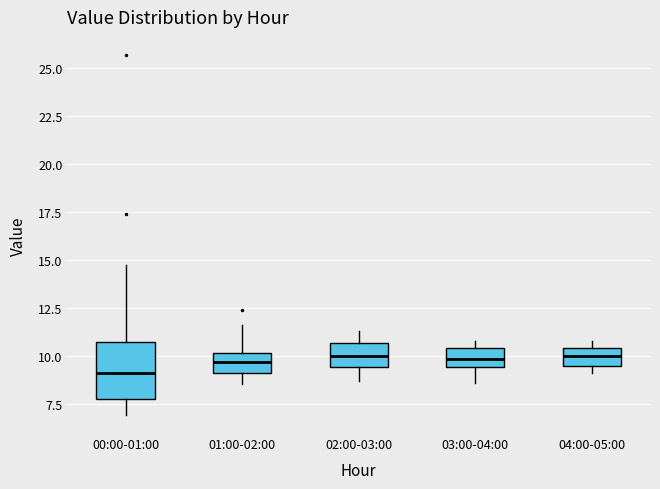

Where is the upper edge of the box for 02:00-03:00 on the y-axis? The values are not printed on the chart, so give them approximately, as read against the axis.

10.5